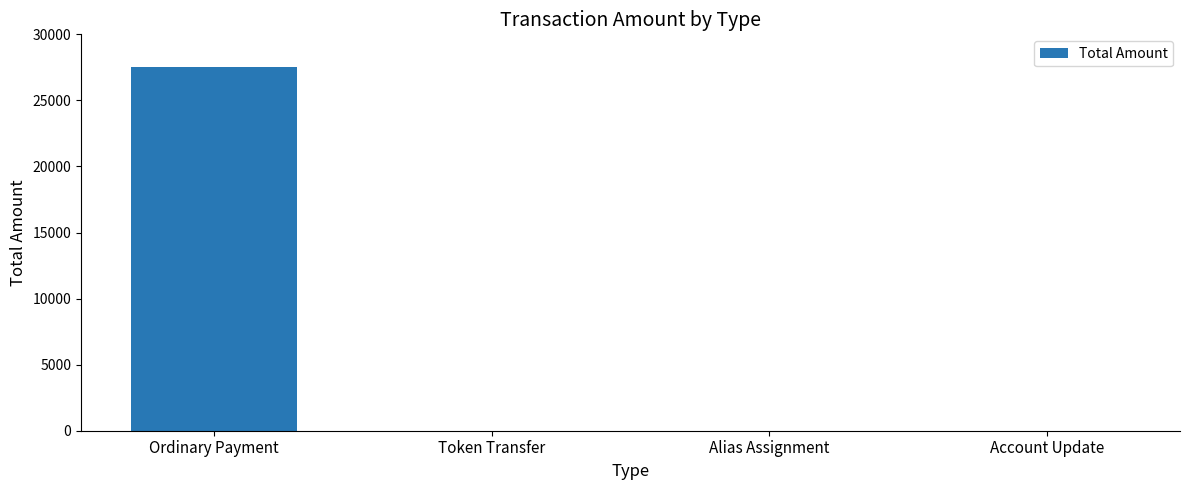

What is the maximum value shown in the chart?

27494